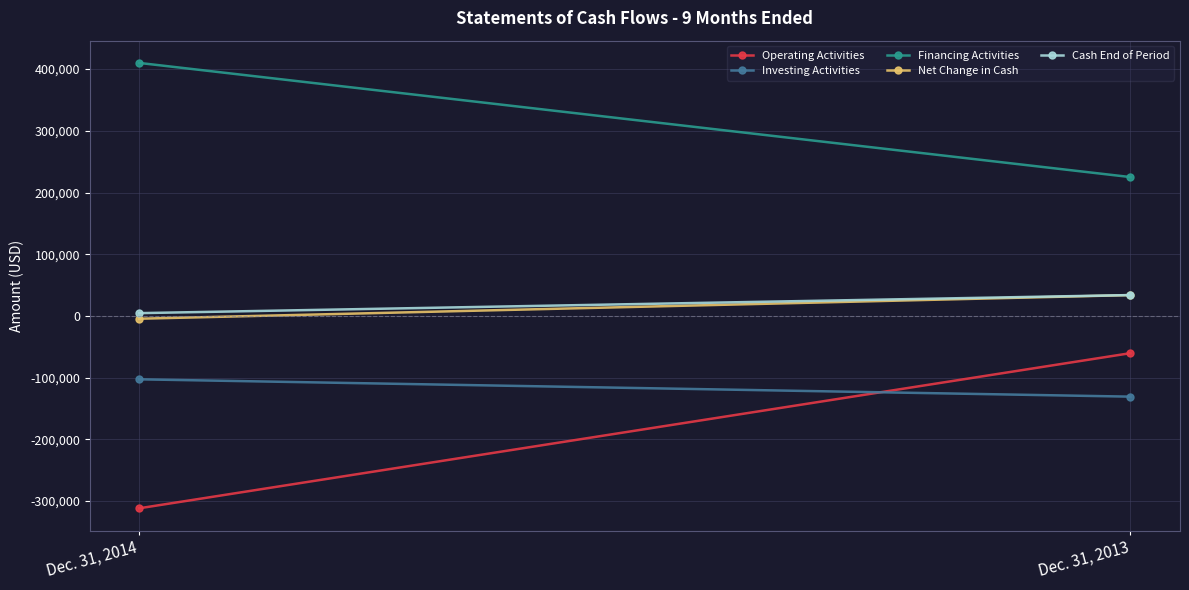

Which series has the largest range (max minus min)?

Operating Activities